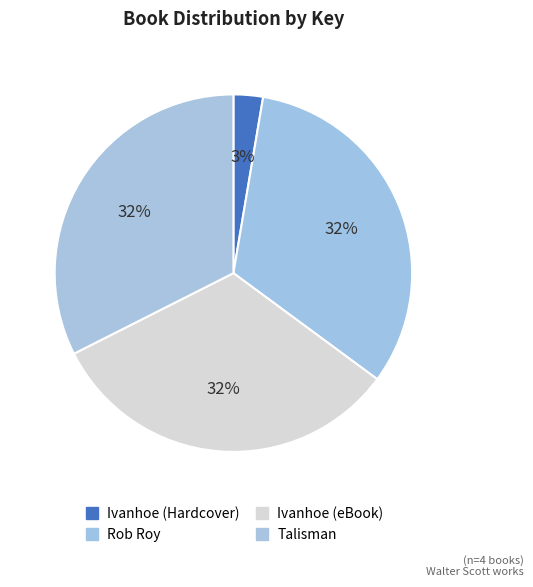

To the nearest percent, what is the combined percentage of Talisman and Rob Roy?

65%